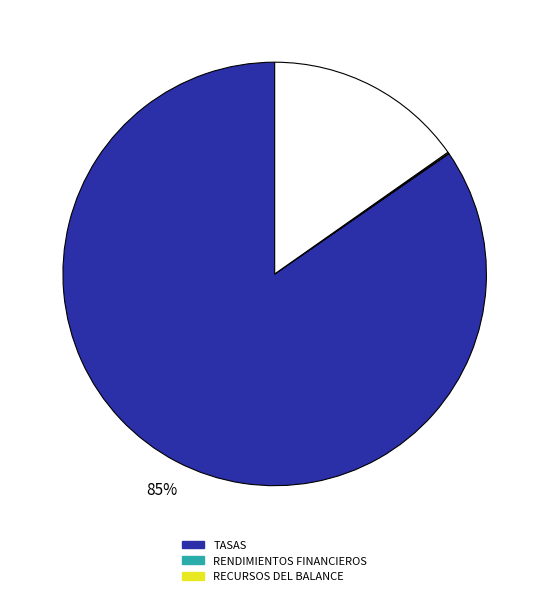

Is there any slice that represents more than half of the pie?

Yes